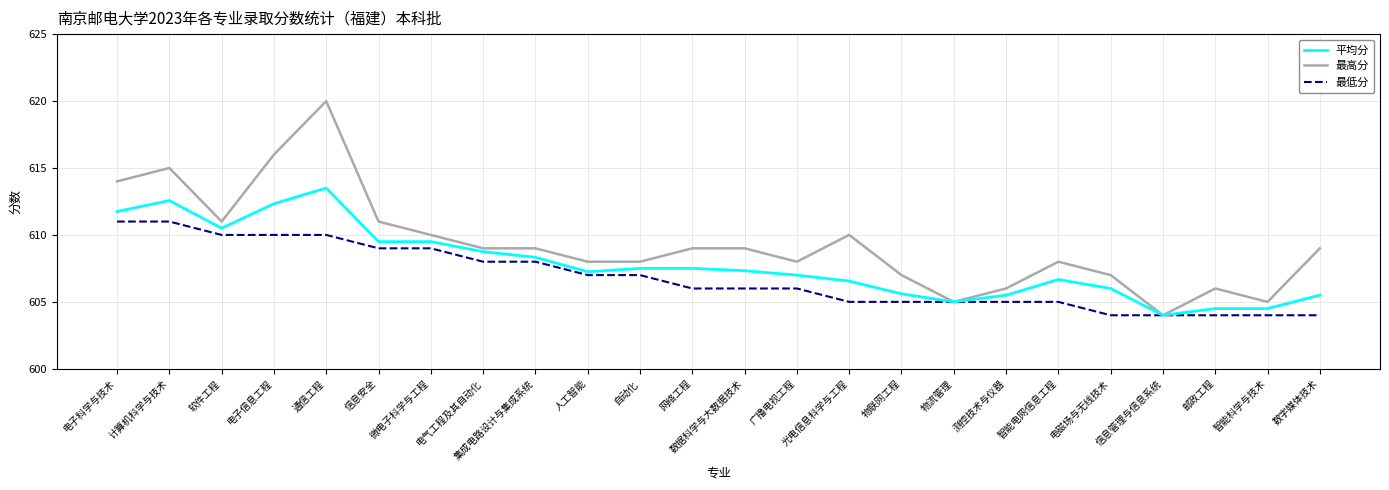

Which series has the widest spread of values?

最高分